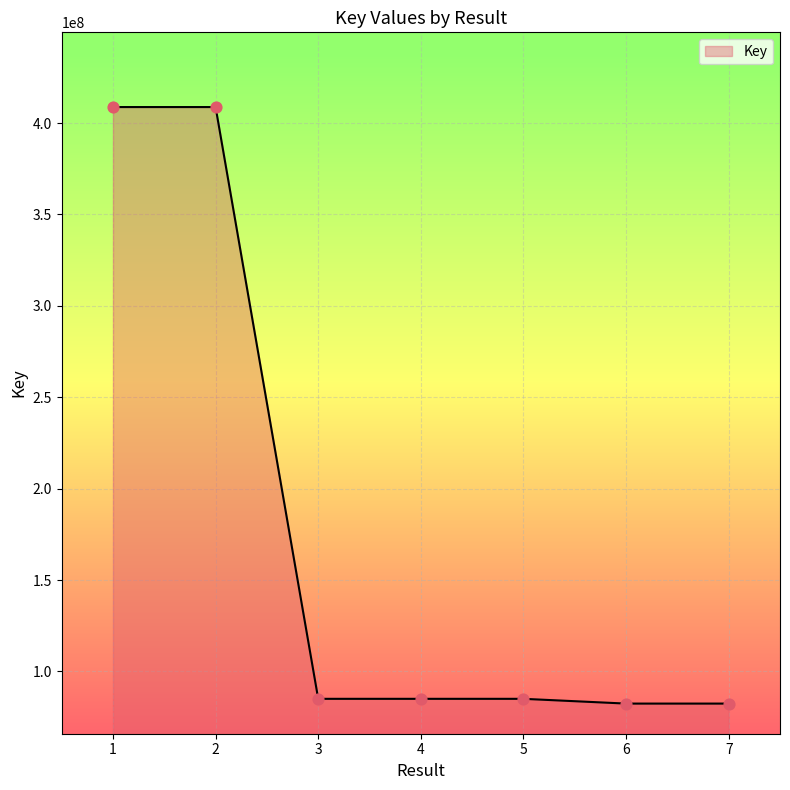

What is the ratio of the value at 7 to the value at 4?

1.0